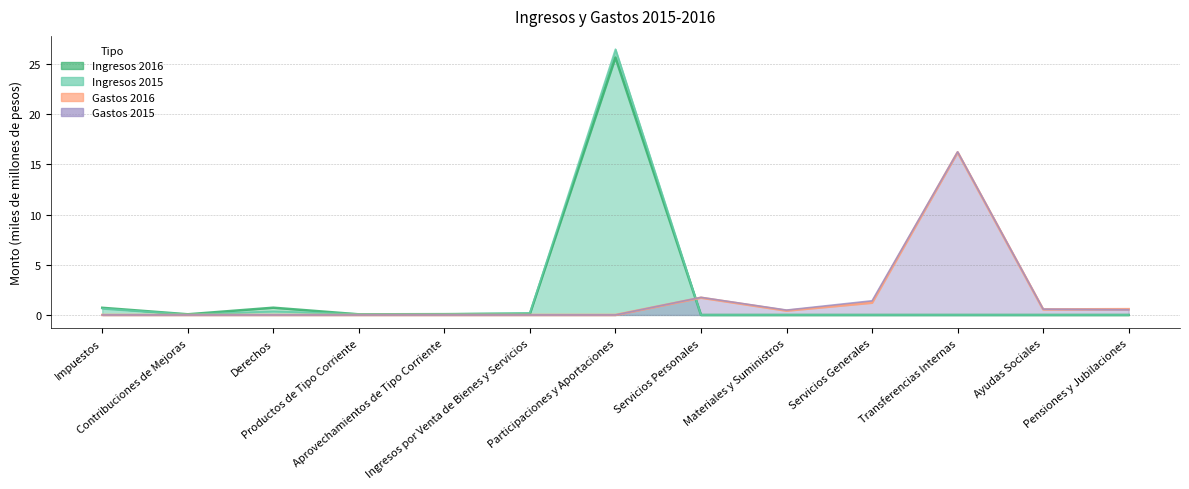

Which label corresponds to the smallest value in the chart?

Servicios Personales